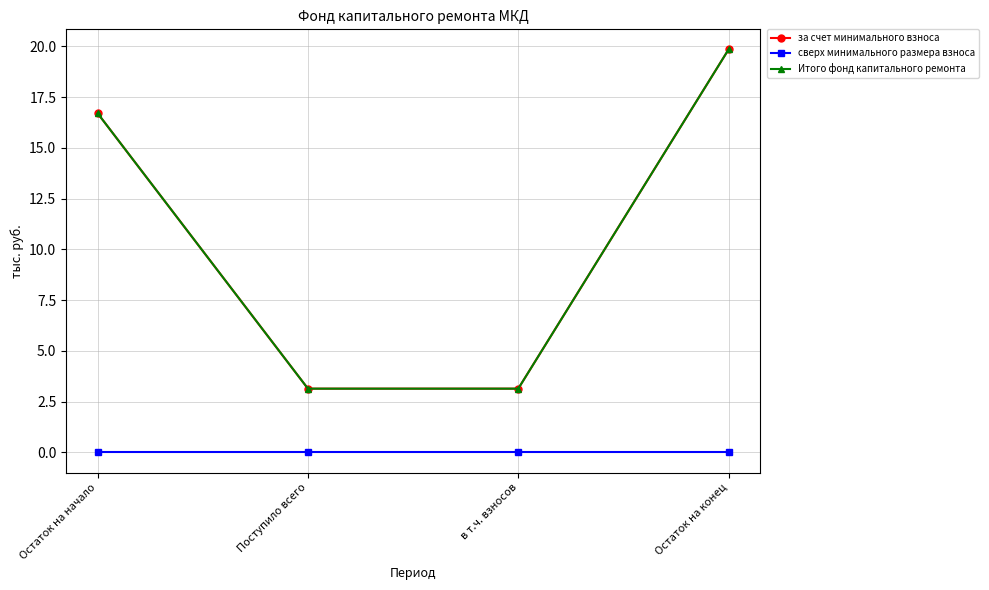

Does the chart have visible grid lines?

Yes